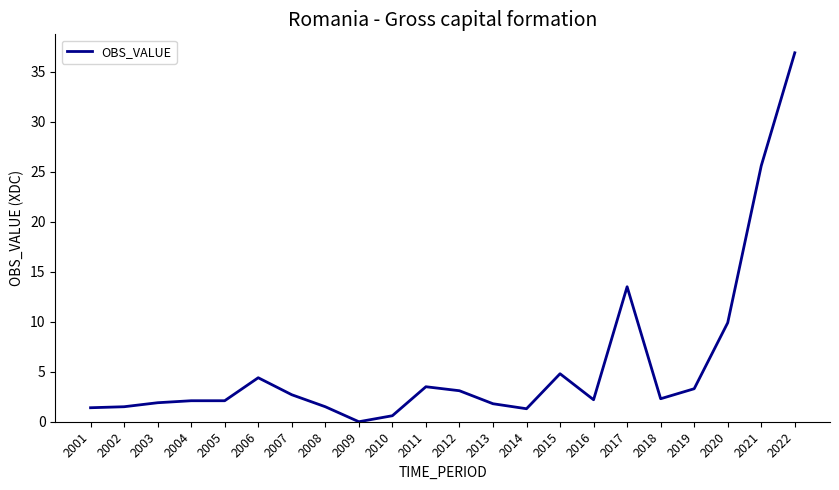

Which label corresponds to the largest value in the chart?

2022